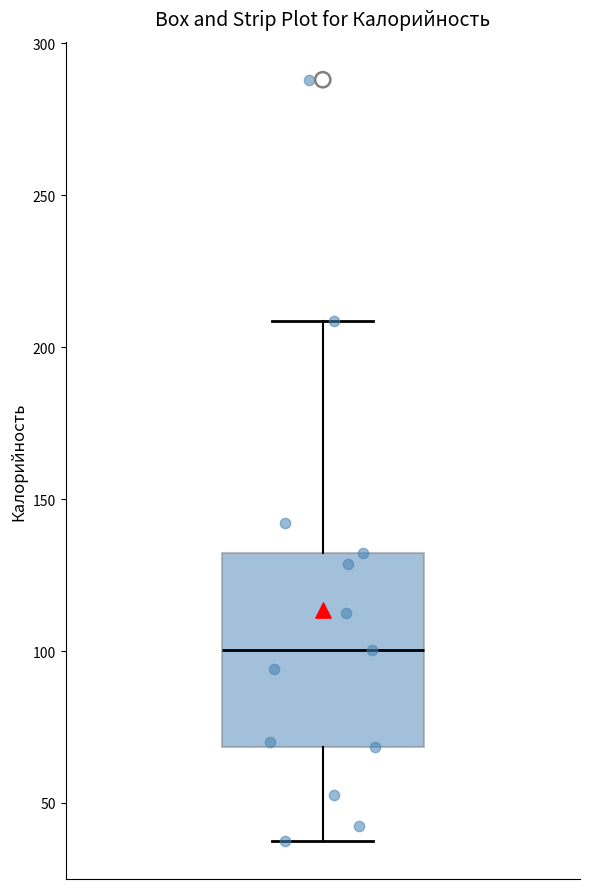

Read this box plot against the y-axis: the position of the median line, the range covered by the box, and the ends of both whiskers. The values are not printed on the chart, so give them approximately, as read against the axis.

median 100, box 70 to 130, whiskers 40 to 210